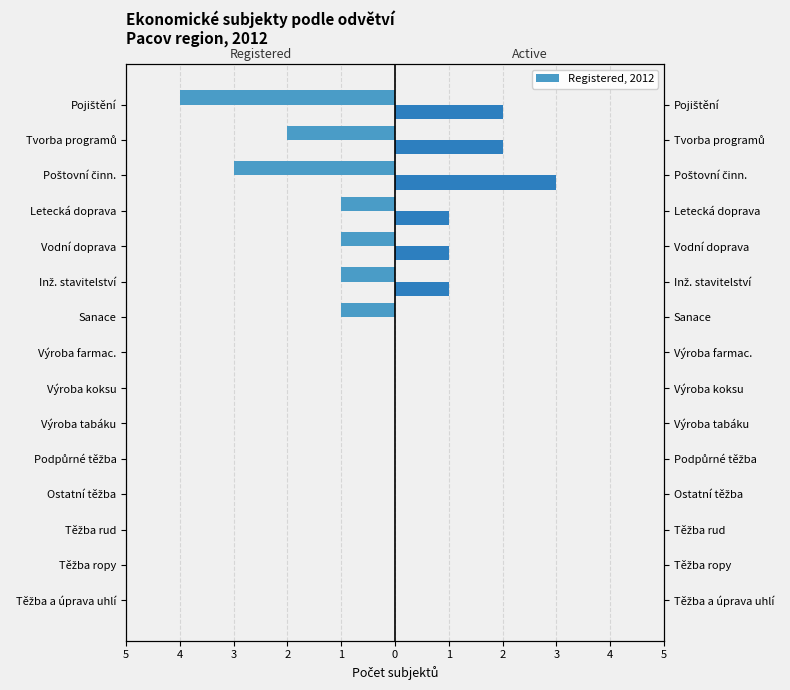

Is the value of Registered at Těžba ropy greater than the value of Active at Těžba rud?

No